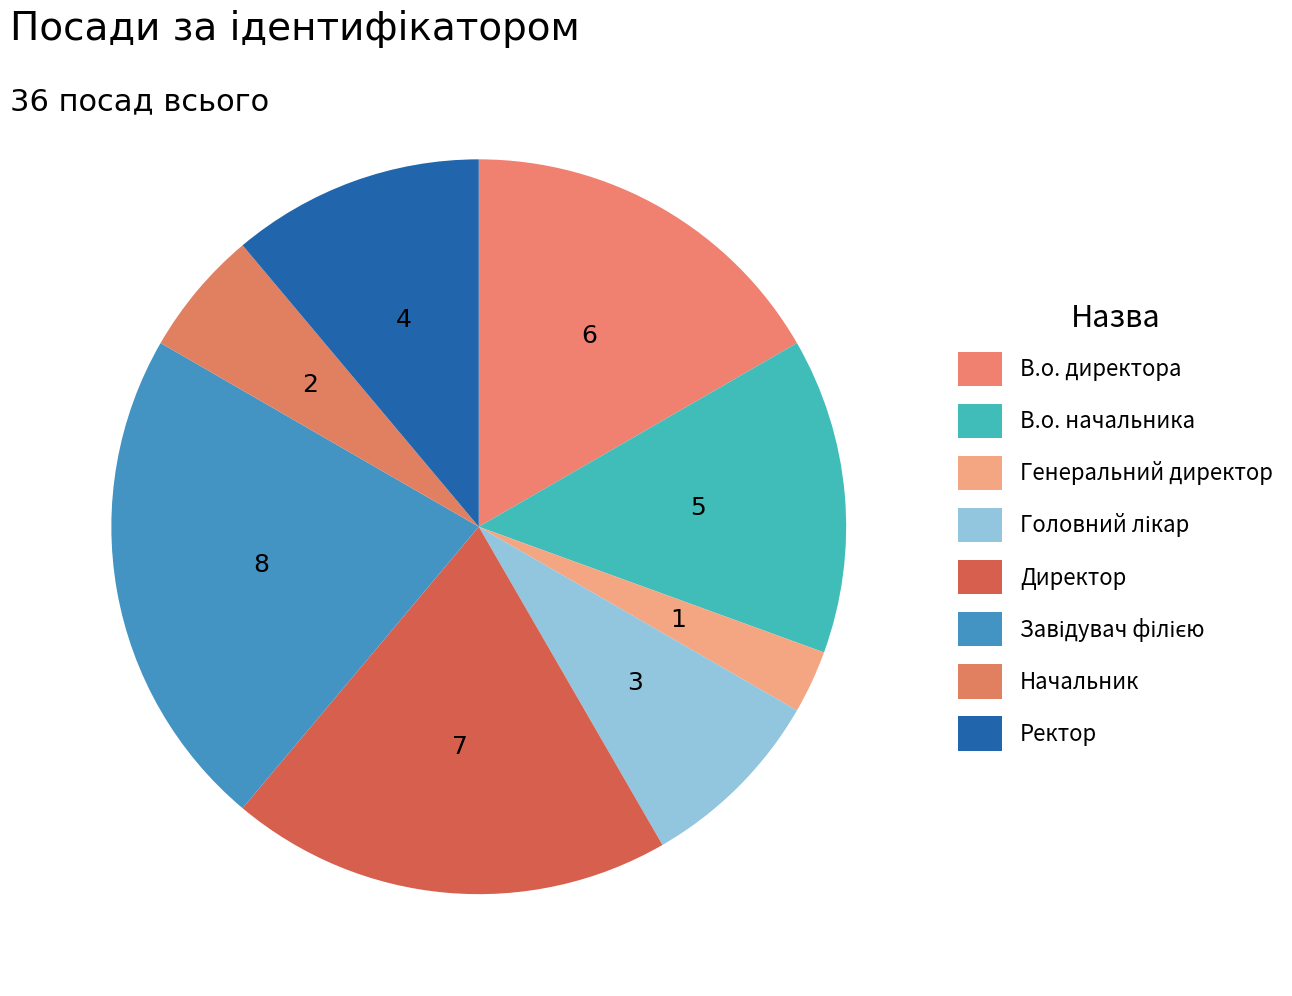

What is the change in value from Директор to Ректор?

-3